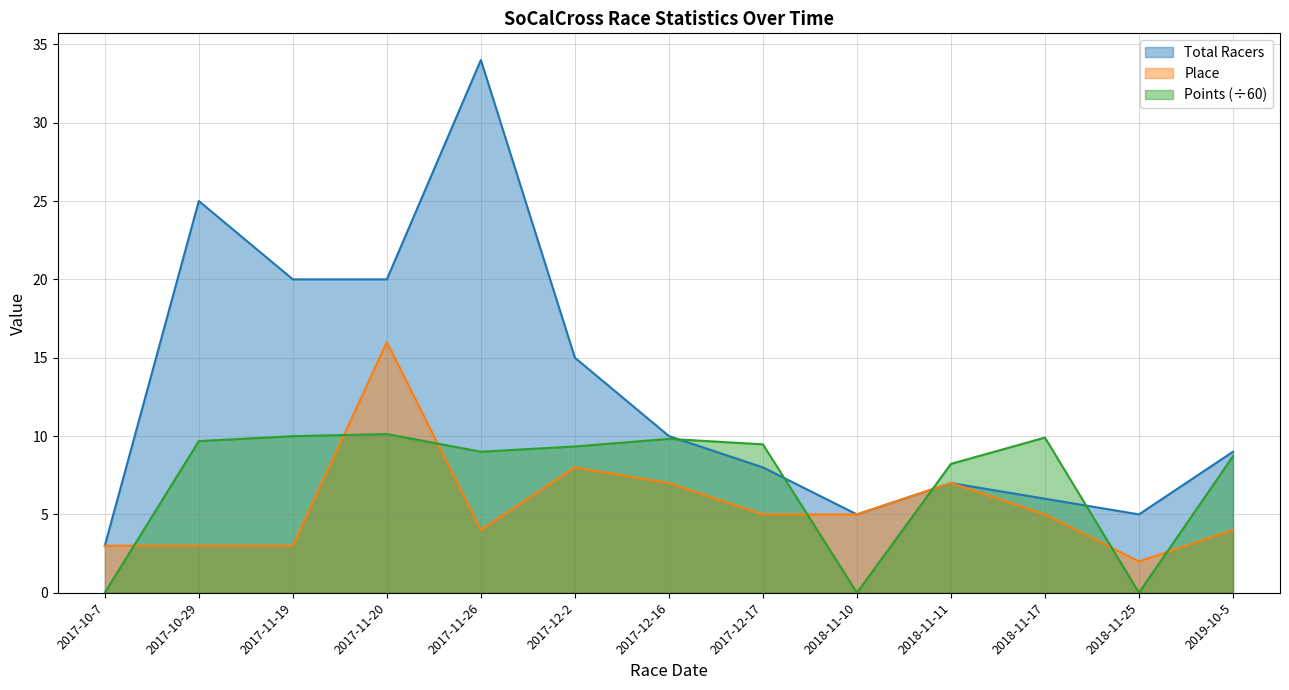

What are all the series names shown in the legend?

Total Racers, Place, Points (÷60)